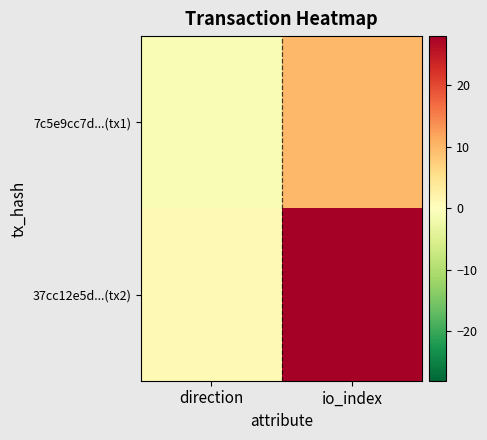

At which category is the sum across all series the highest?

io_index